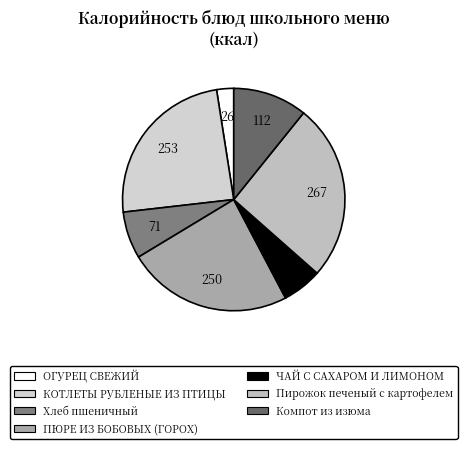

What is the change in value from ОГУРЕЦ СВЕЖИЙ to ПЮРЕ ИЗ БОБОВЫХ (ГОРОХ)?

+224.0